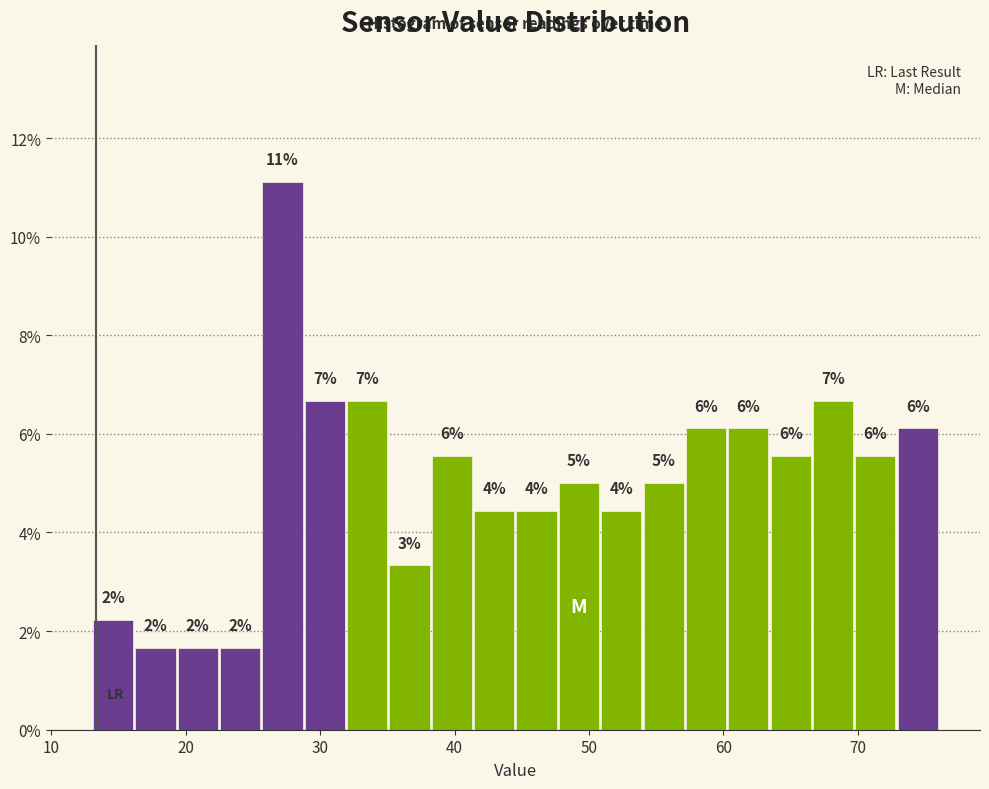

Read against the x-axis, roughly where is the centre of the tallest bar?

27